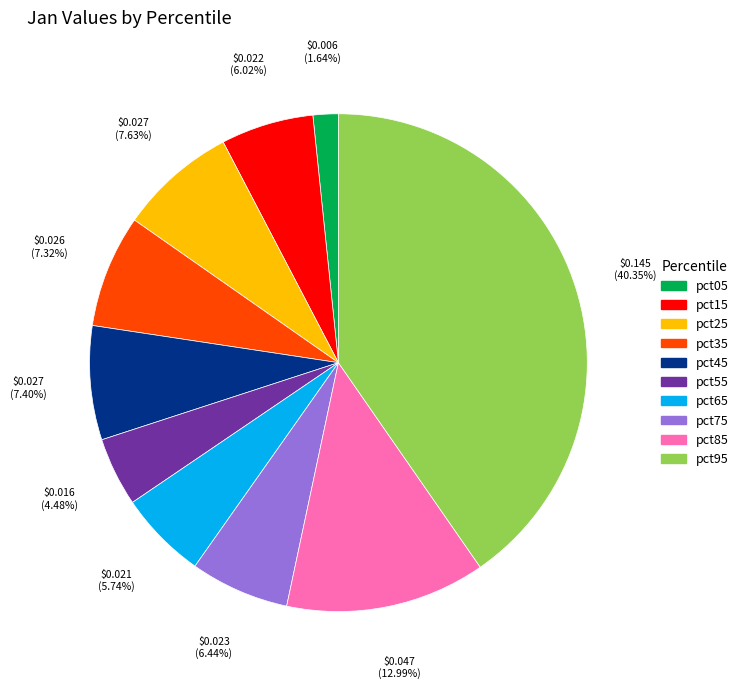

To the nearest percent, what portion does pct05 represent?

2%